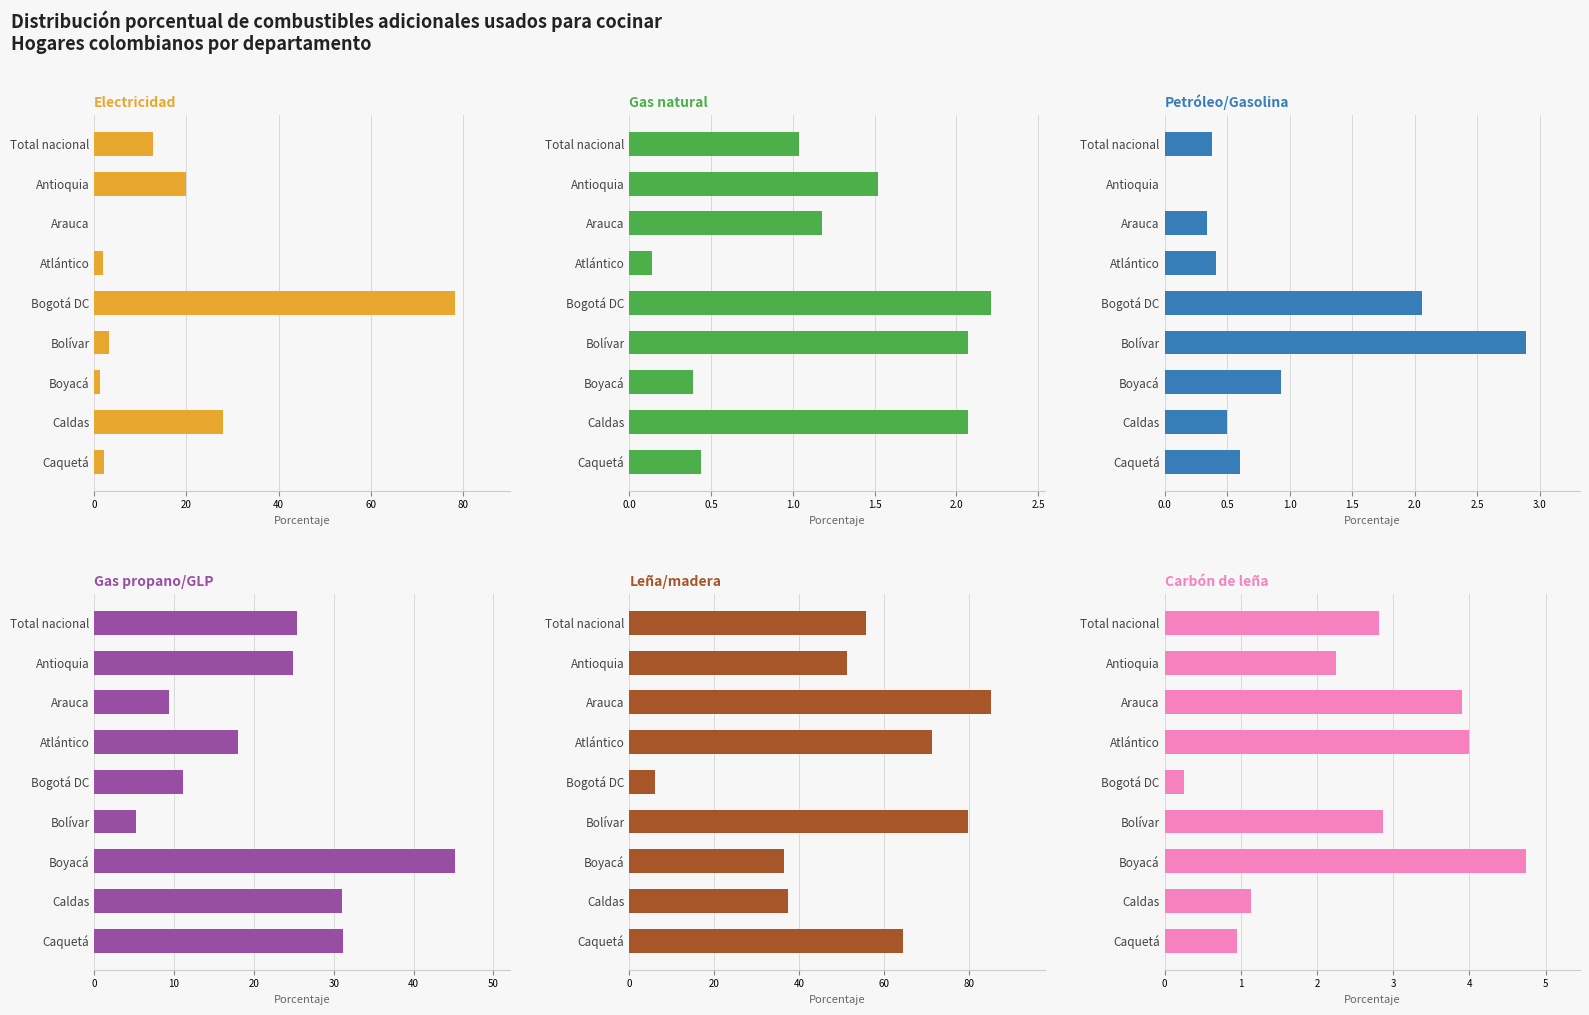

Rank the series at Caquetá from lowest to highest value.

Gas natural, Petróleo/Gasolina, Carbón de leña, Electricidad, Gas propano/GLP, Leña/madera